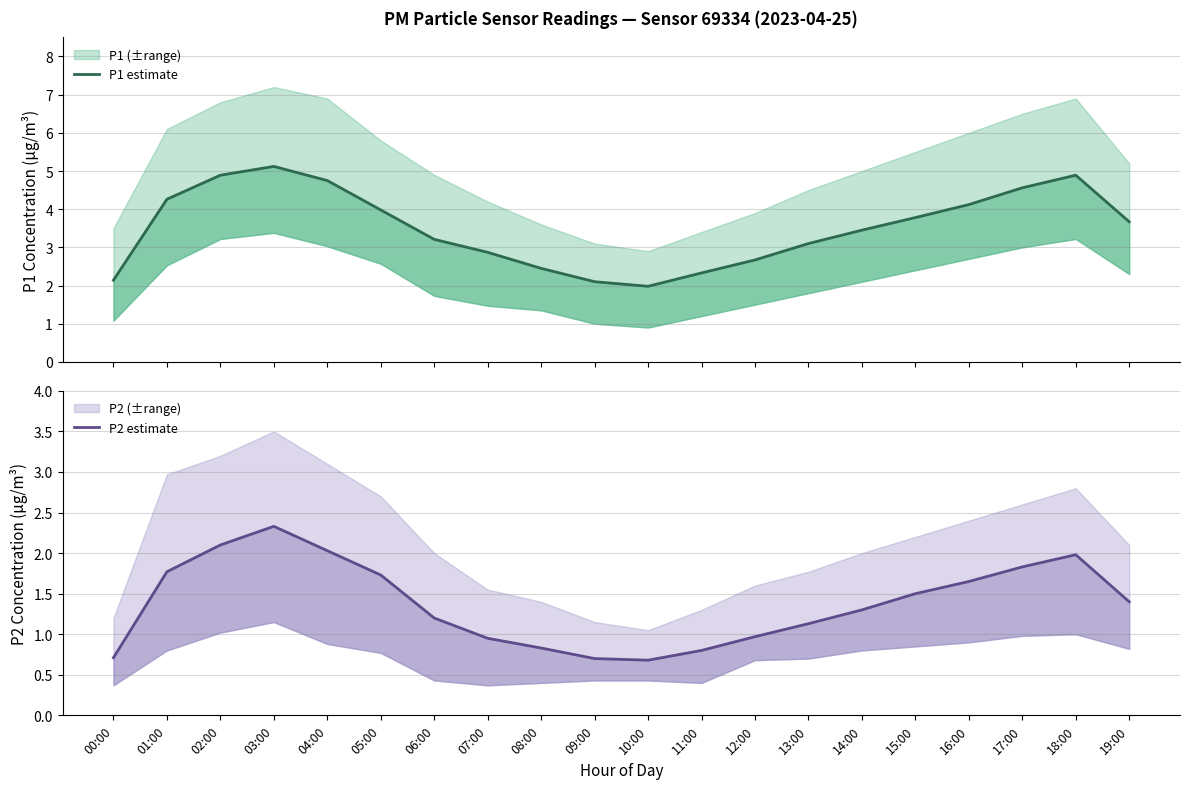

List the series in order of their peak value, lowest first.

P2 estimate, P1 estimate